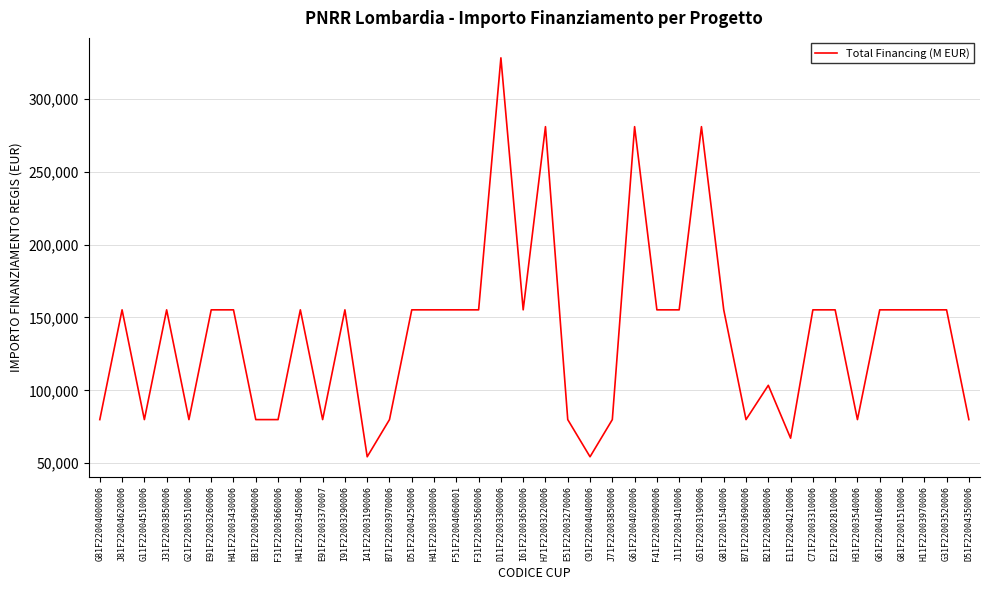

What is the smallest value displayed?

54412